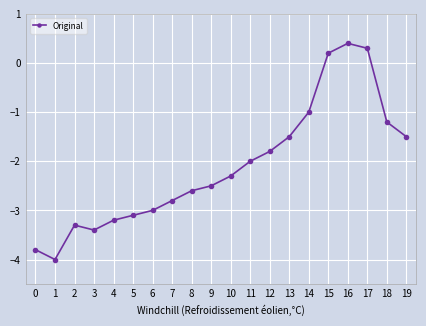

Which label corresponds to the smallest value in the chart?

1